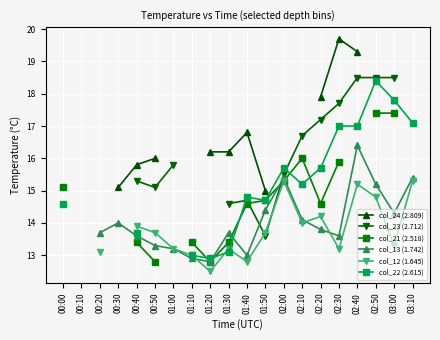

How many positive values does the col_21 (2.518) series have?

14